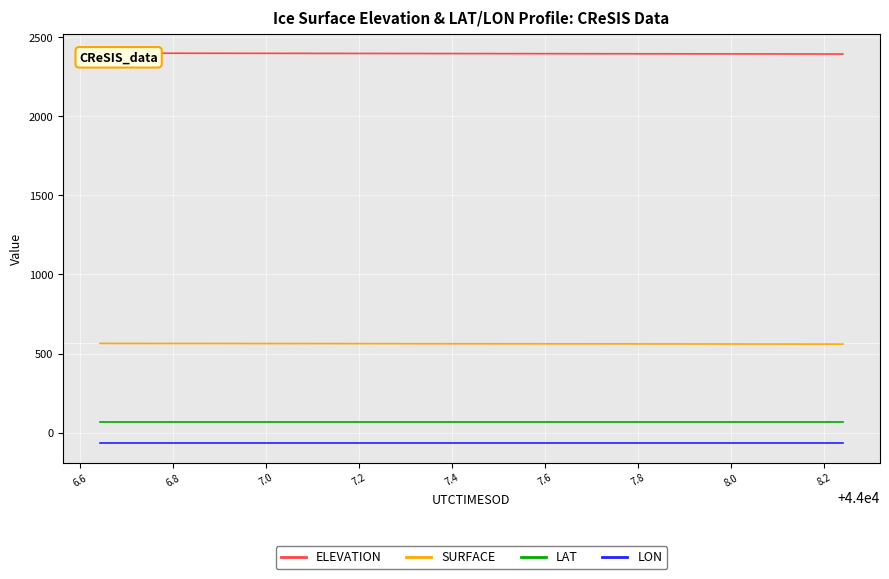

True or false: LON and LAT intersect in this chart.

False